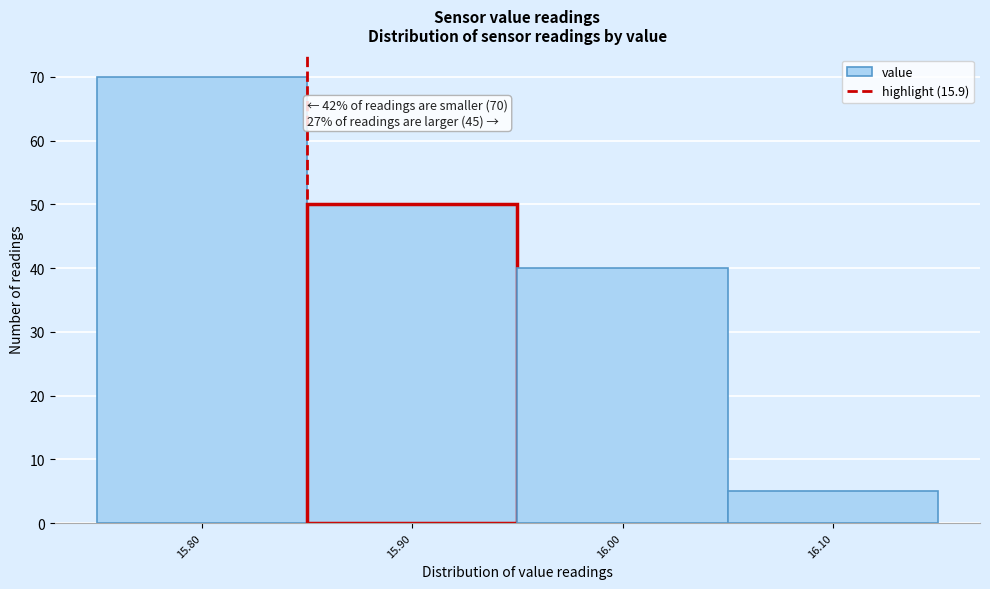

Reading left to right, transcribe all the data shown in this chart.

15.80=70	15.90=50	16.00=40	16.10=5